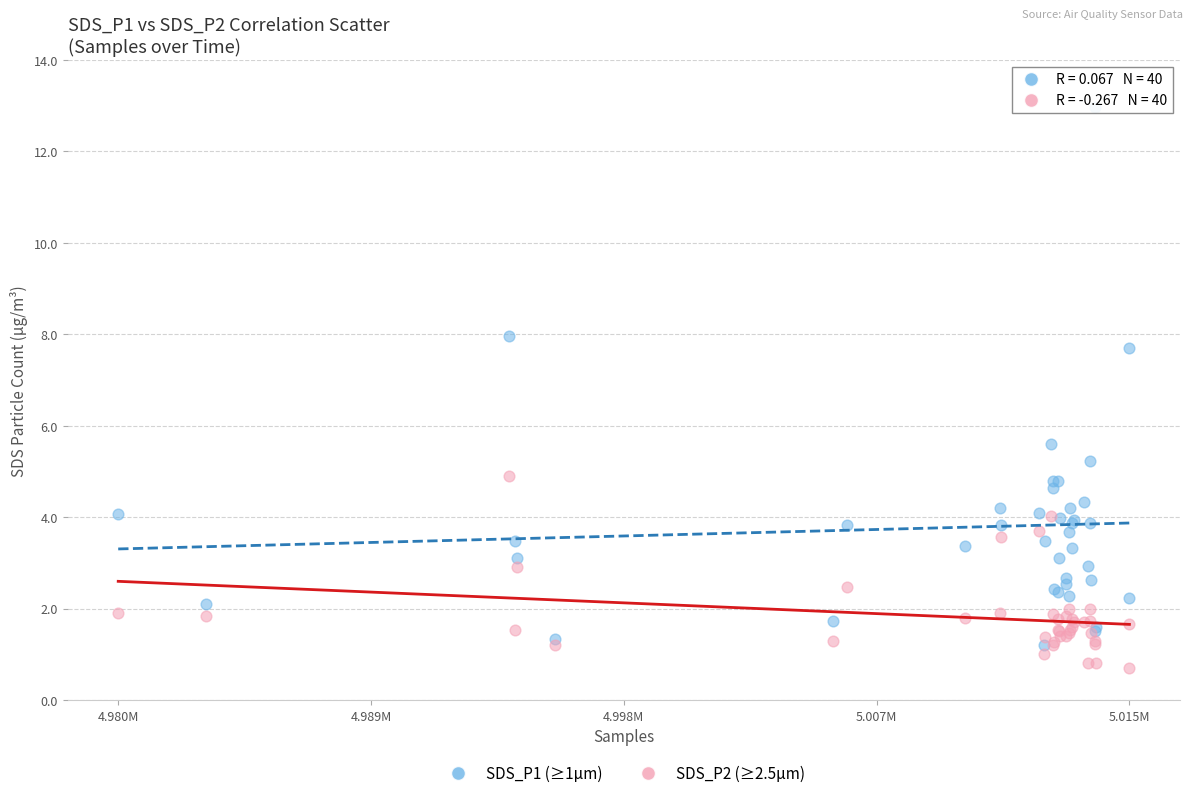

Across all series, what Y value is closest to 6?

5.6